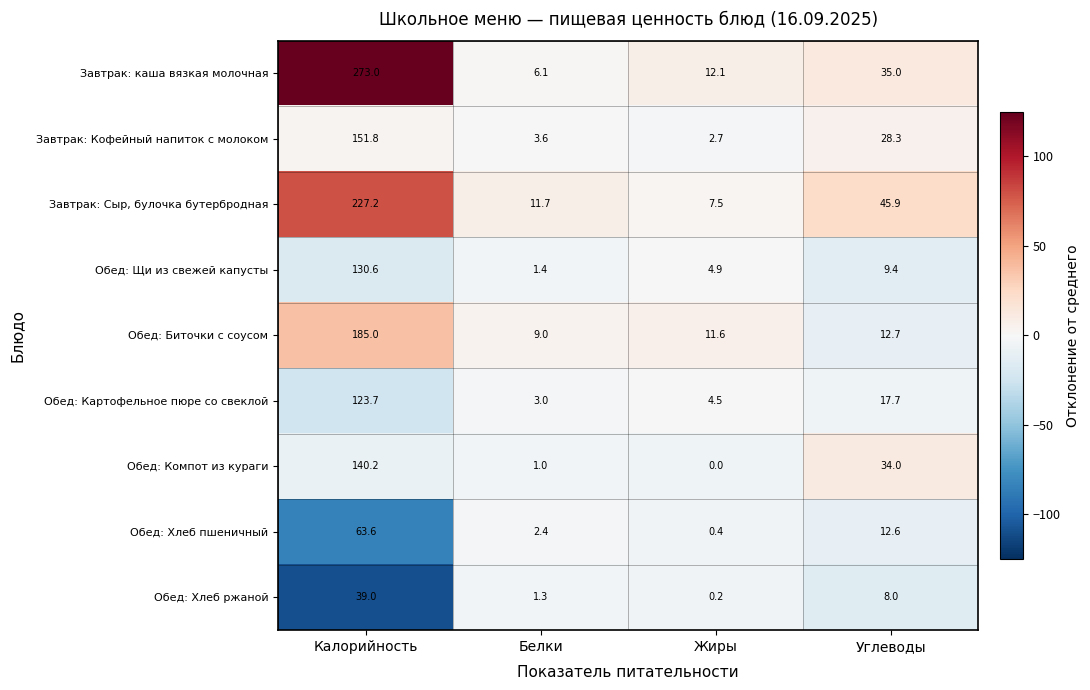

Which label corresponds to the largest value in the chart?

Калорийность